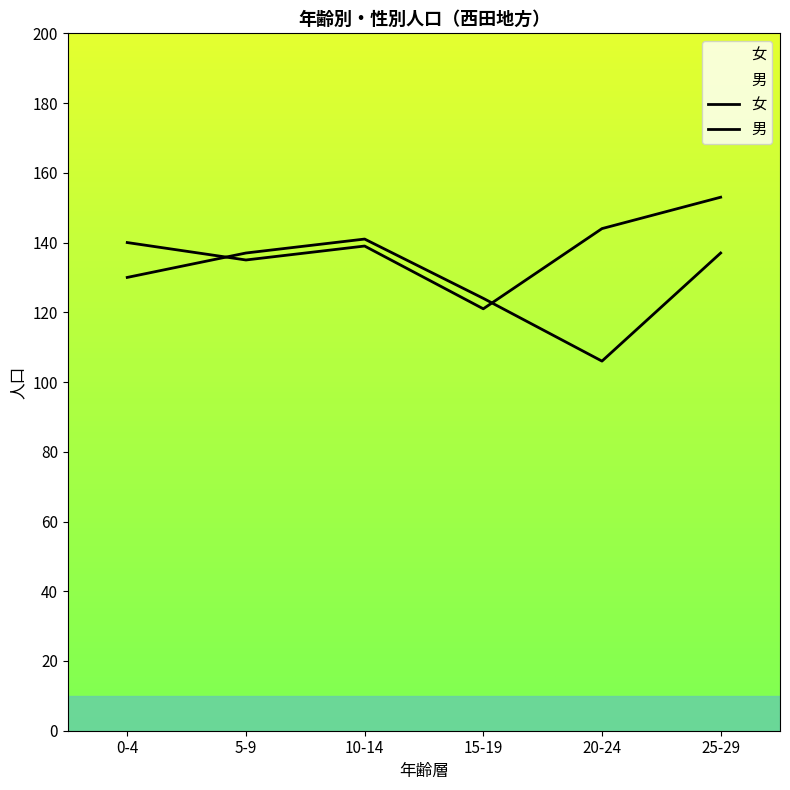

Which series has the largest total across all categories?

男